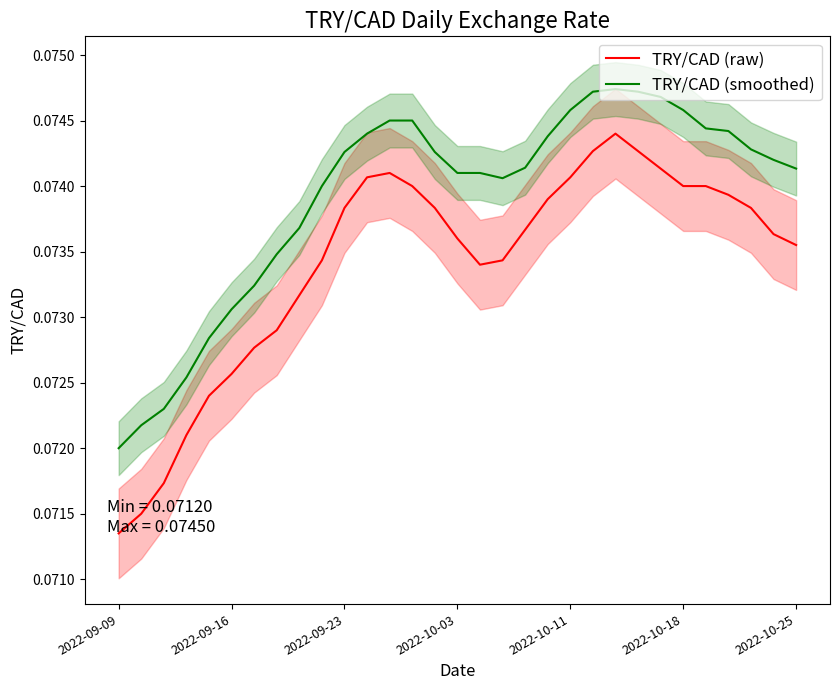

What position from the left is 17?

18